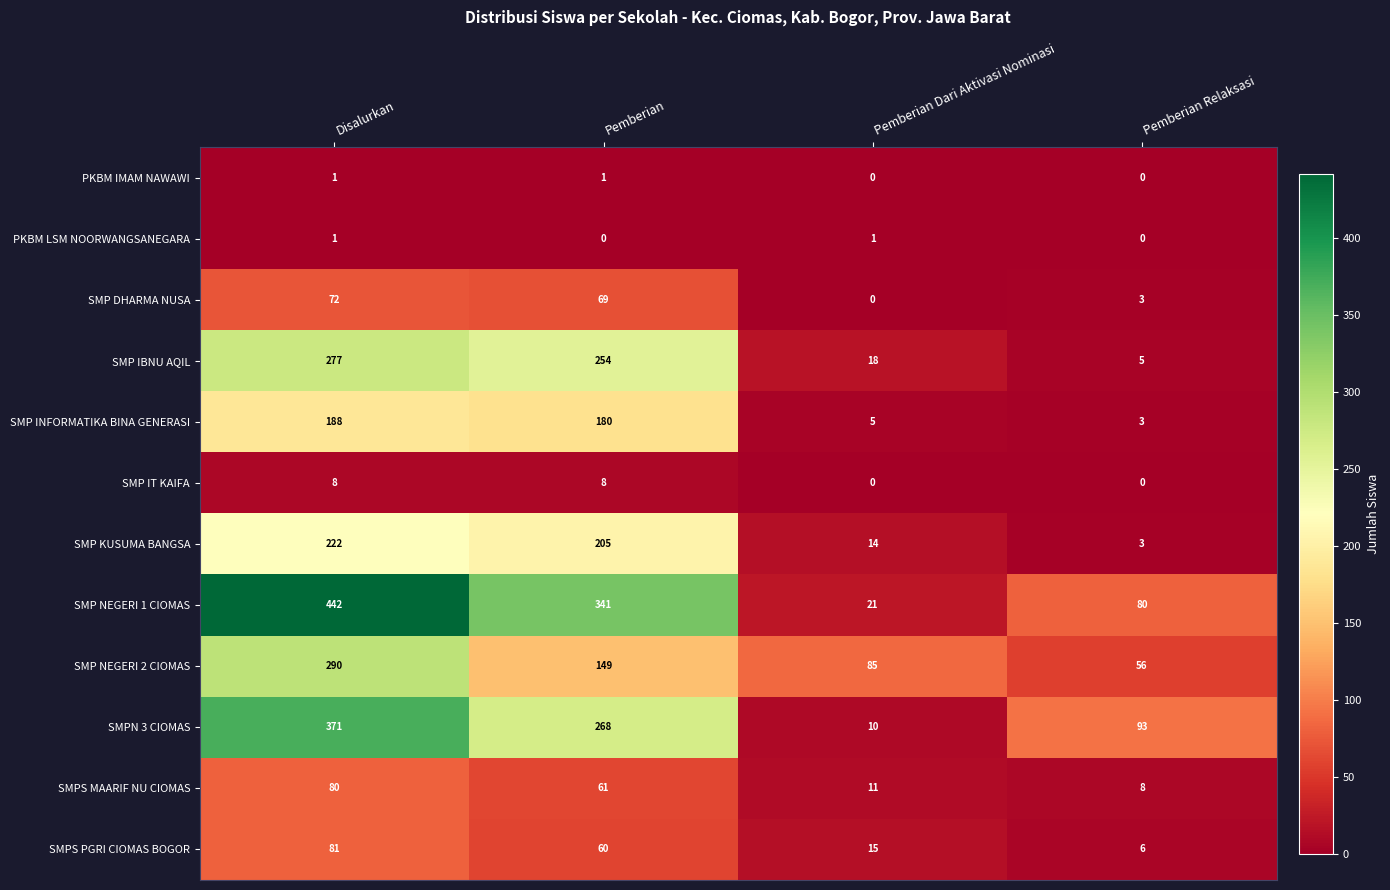

True or false: SMPS PGRI CIOMAS BOGOR has a value of 19 at Disalurkan.

False